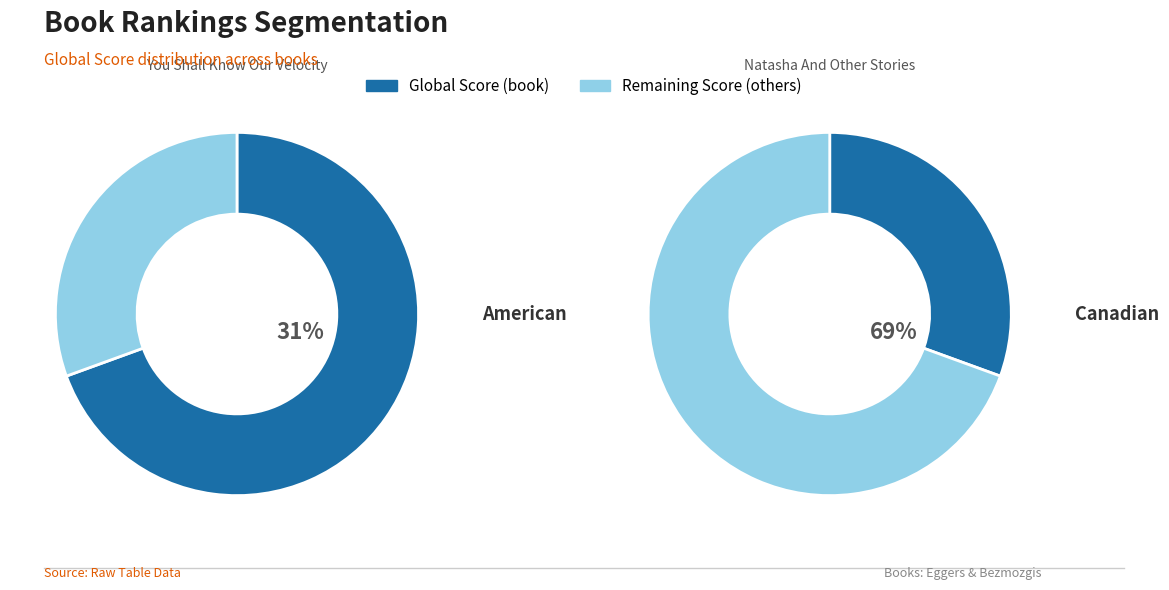

Is You Shall Know Our Velocity the majority of the pie?

No